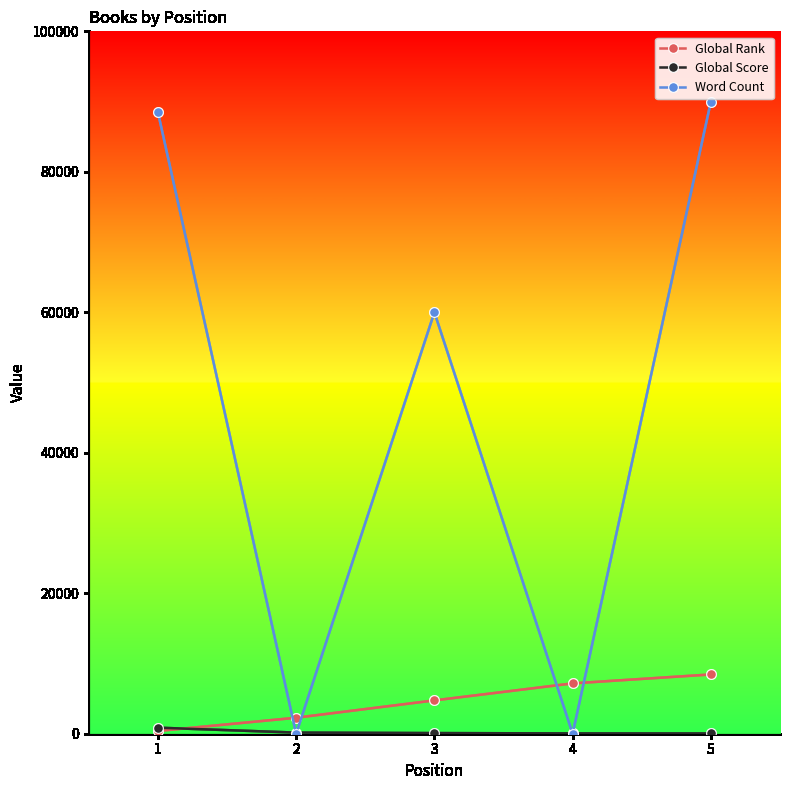

Which series changed the most between 1 and 4?

Word Count